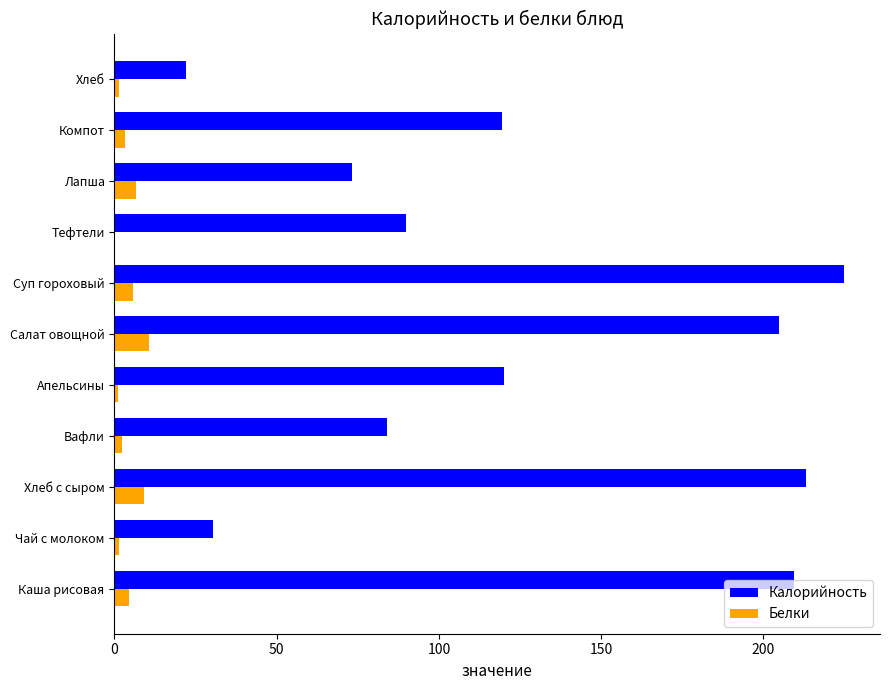

Is it true that Белки equals 6.6 at Лапша?

True